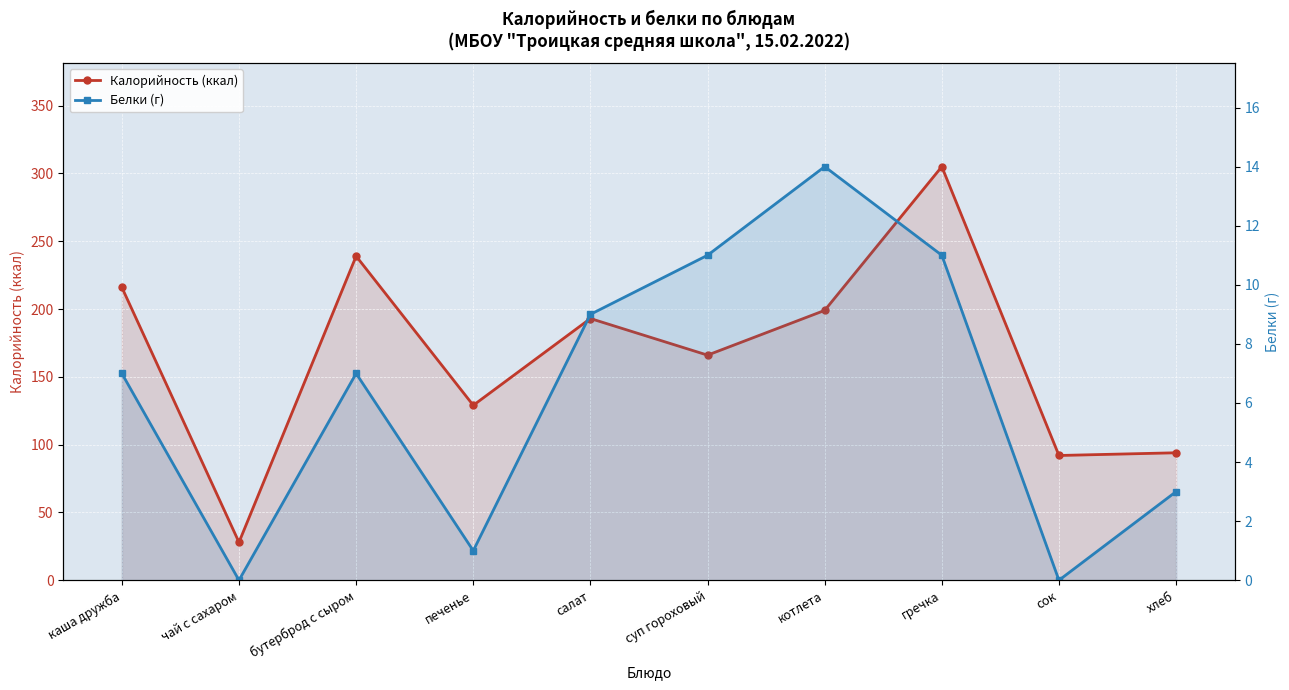

Reading left to right, list all the values displayed in this chart.

Калорийность (ккал): 216	28	239	129	193	166	199	305	92	94
Белки (г): 7	0	7	1	9	11	14	11	0	3